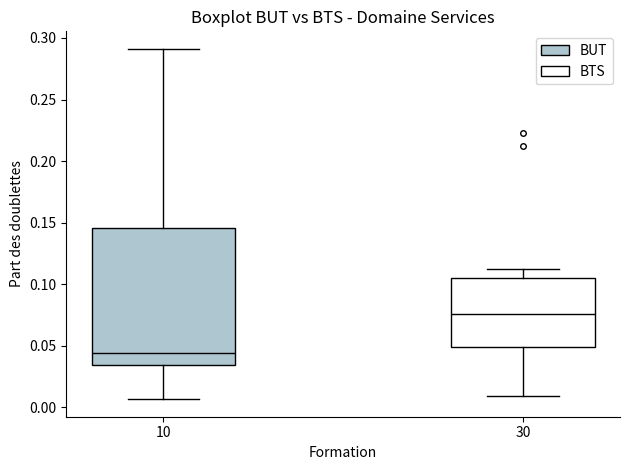

Which box has the highest median line?

30